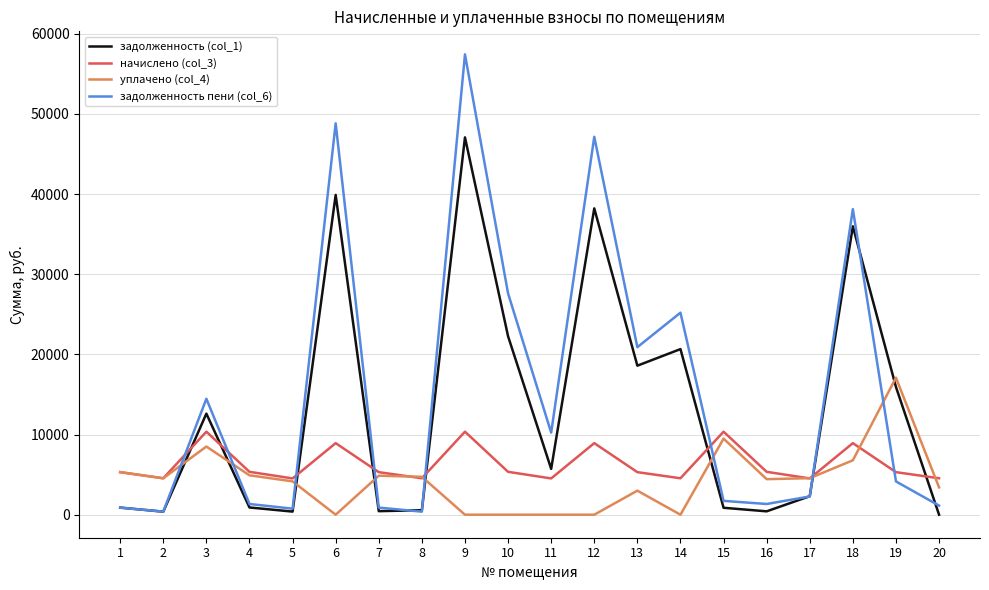

Which series has the widest spread of values?

задолженность пени (col_6)